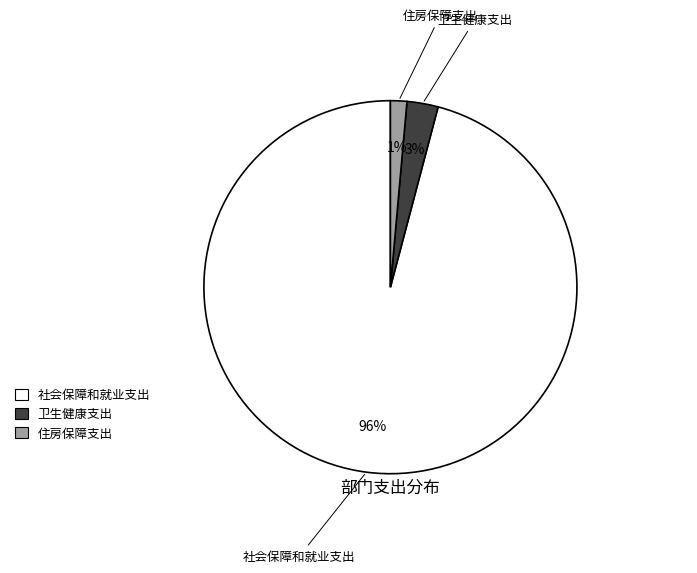

Between 卫生健康支出 and 社会保障和就业支出, which is larger?

社会保障和就业支出